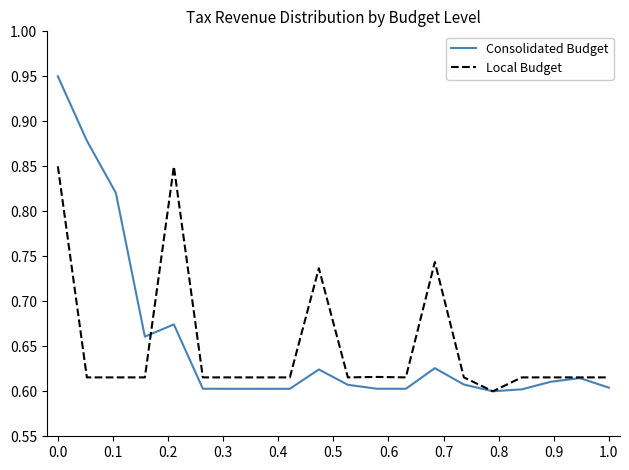

Which series has the largest range (max minus min)?

Consolidated Budget